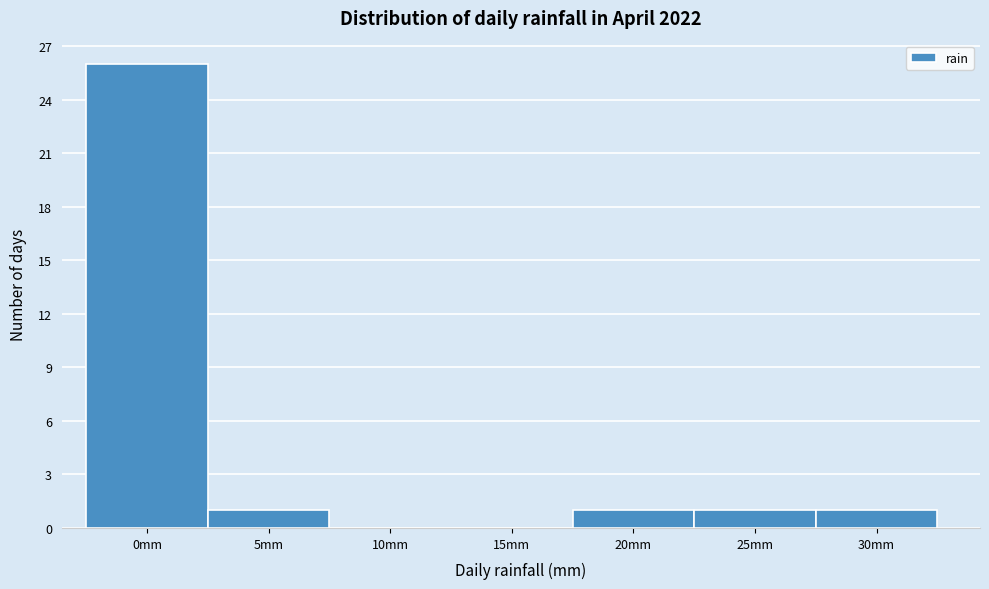

Reading left to right, what are all the values shown in this chart?

0mm=26	5mm=1	10mm=0	15mm=0	20mm=1	25mm=1	30mm=1